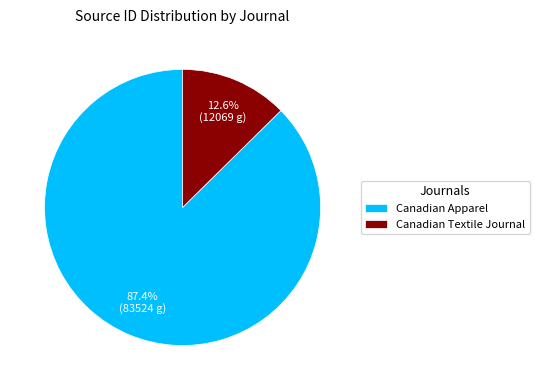

How many segments does this pie chart have?

2